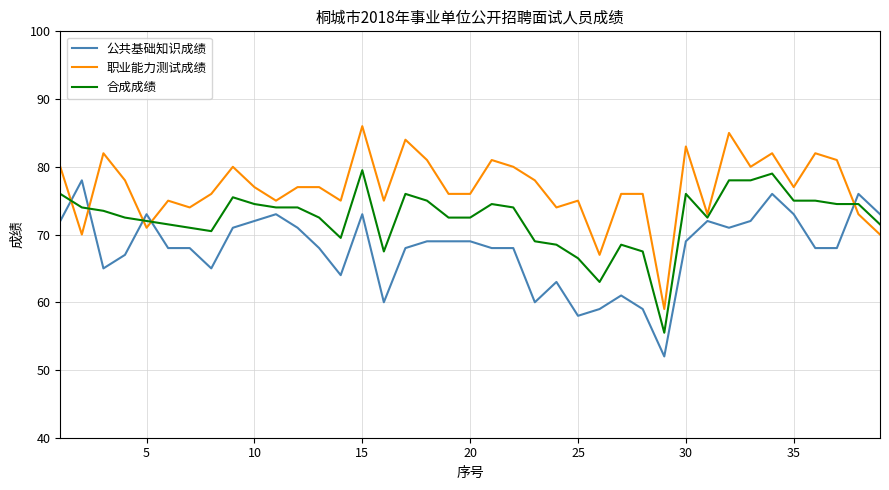

What is the smallest value displayed?

52.0